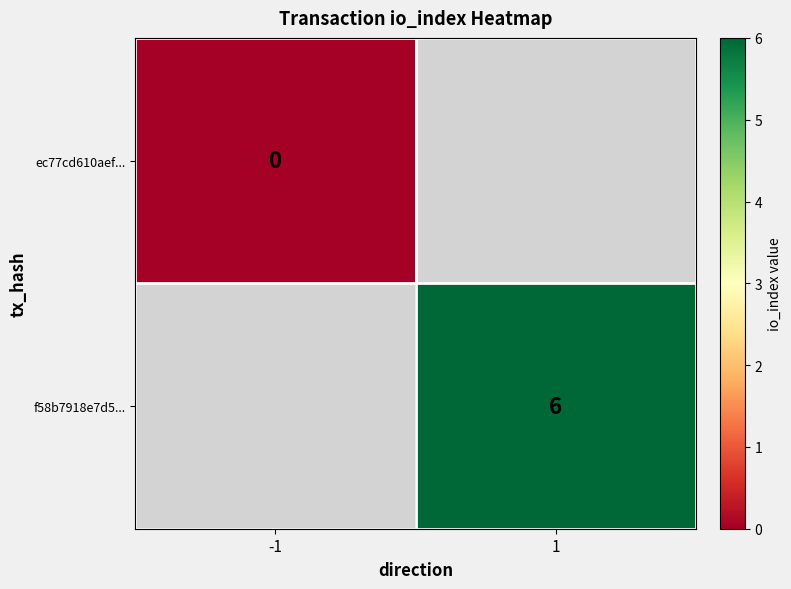

True or false: f58b7918e7d5... has a value of 3 at 1.

False